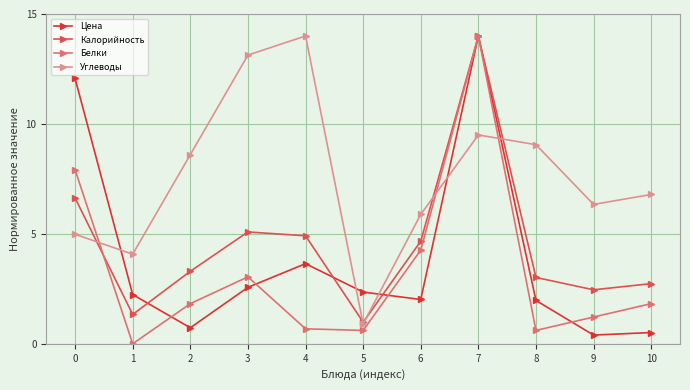

Rank the series at 8 from highest to lowest value.

Углеводы, Калорийность, Цена, Белки